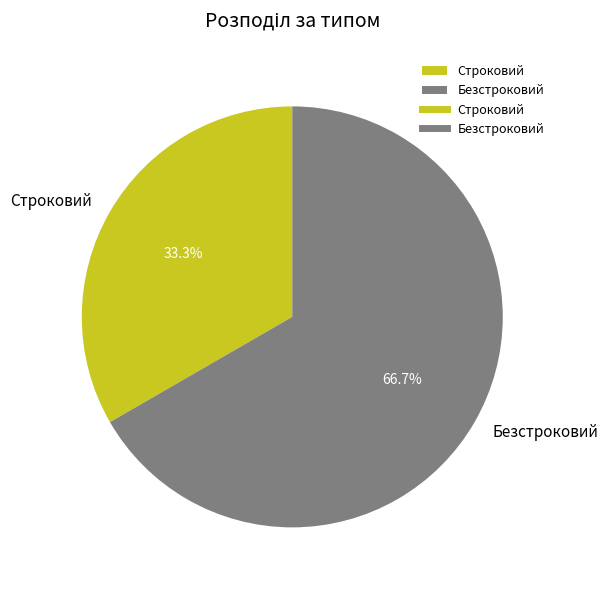

To the nearest percent, what is the difference between the Безстроковий and Строковий slice percentages?

33%